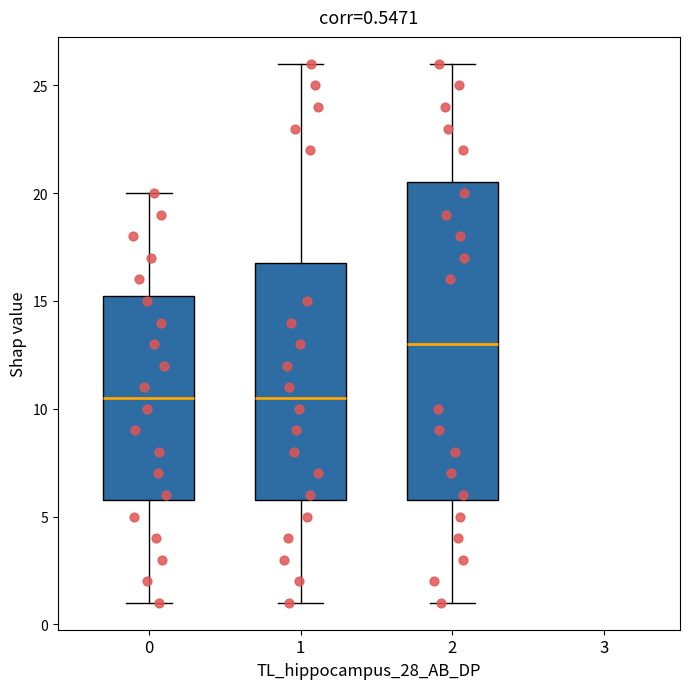

Which box has the highest median line?

2